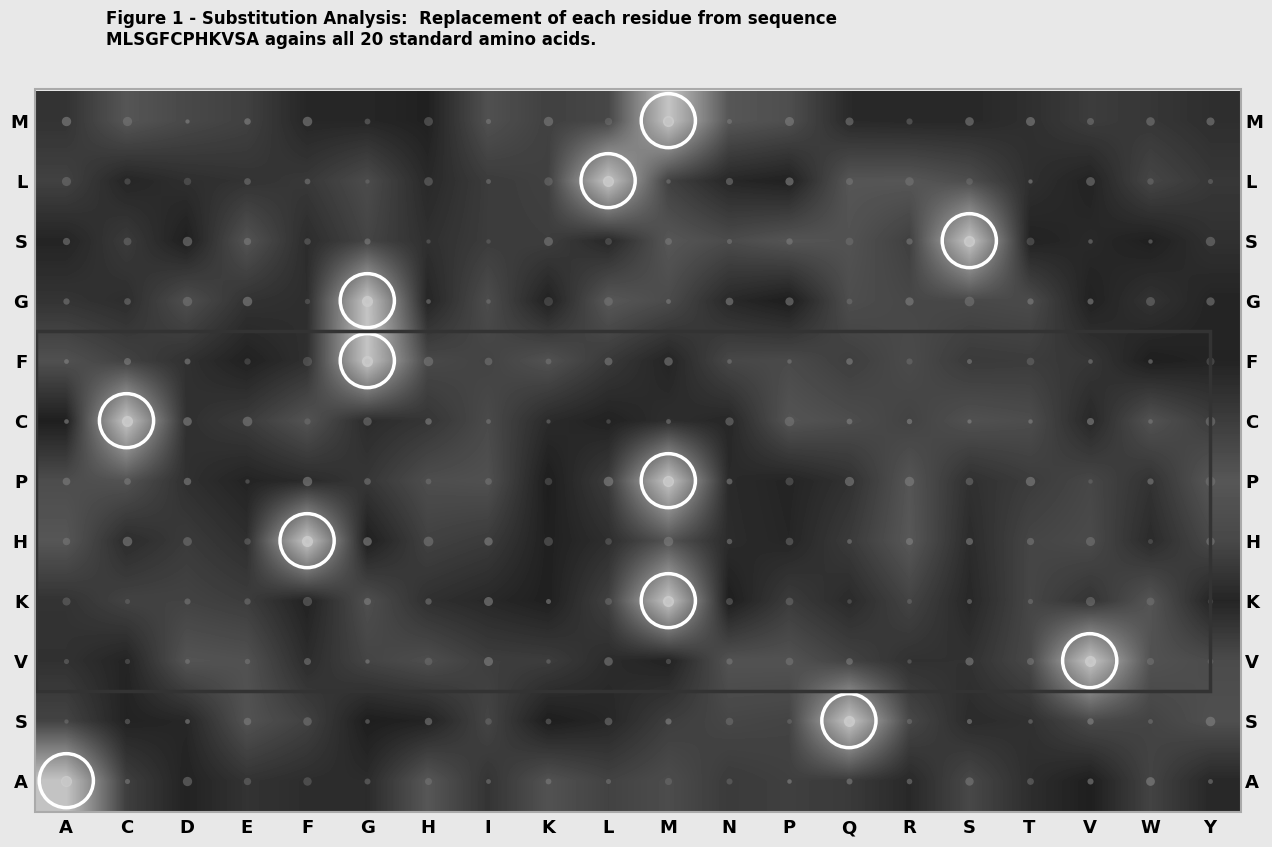

At which category is the sum across all series the highest?

M